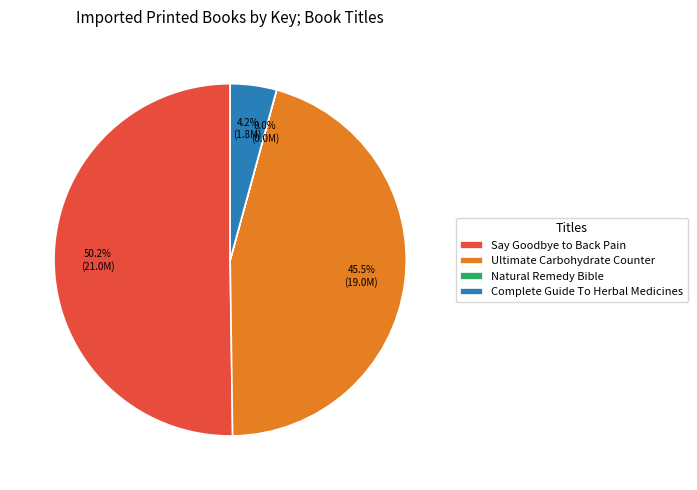

Which category accounts for the majority?

Say Goodbye to Back Pain